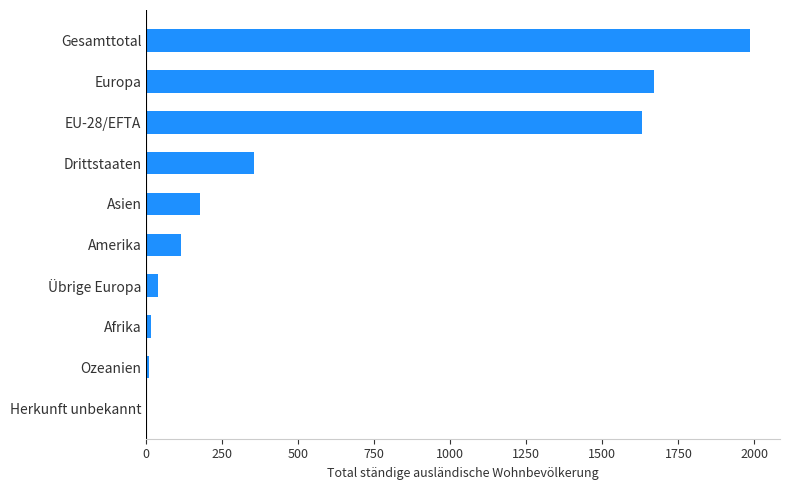

What is the sum of the values at EU-28/EFTA and Europa?

3300